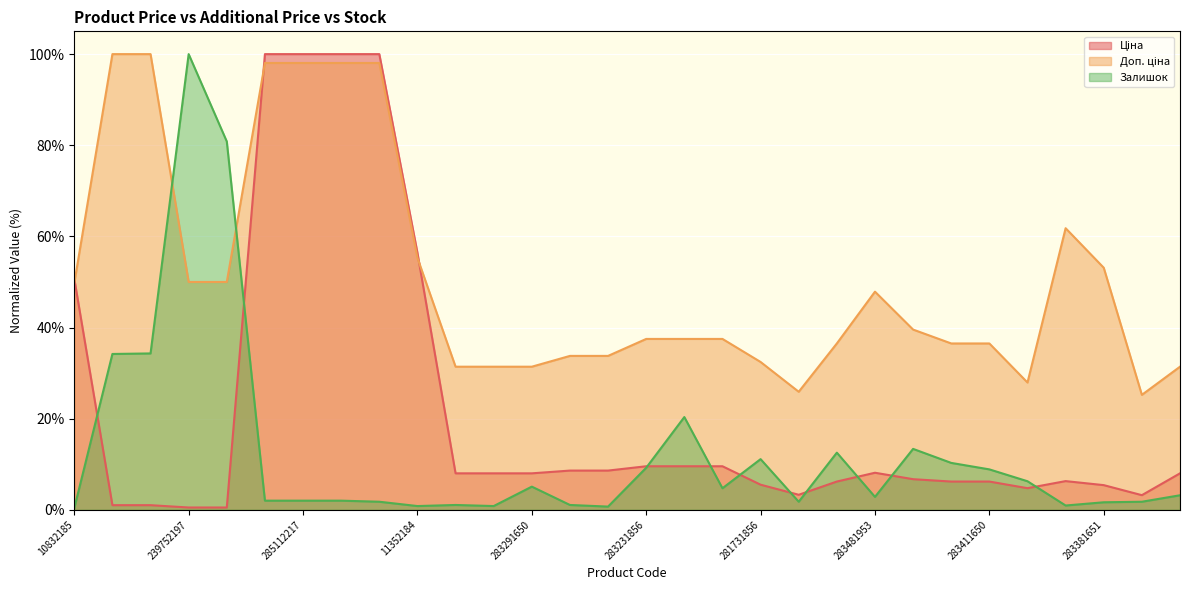

After their last crossing, which series has the higher values: Залишок or Доп. ціна?

Доп. ціна